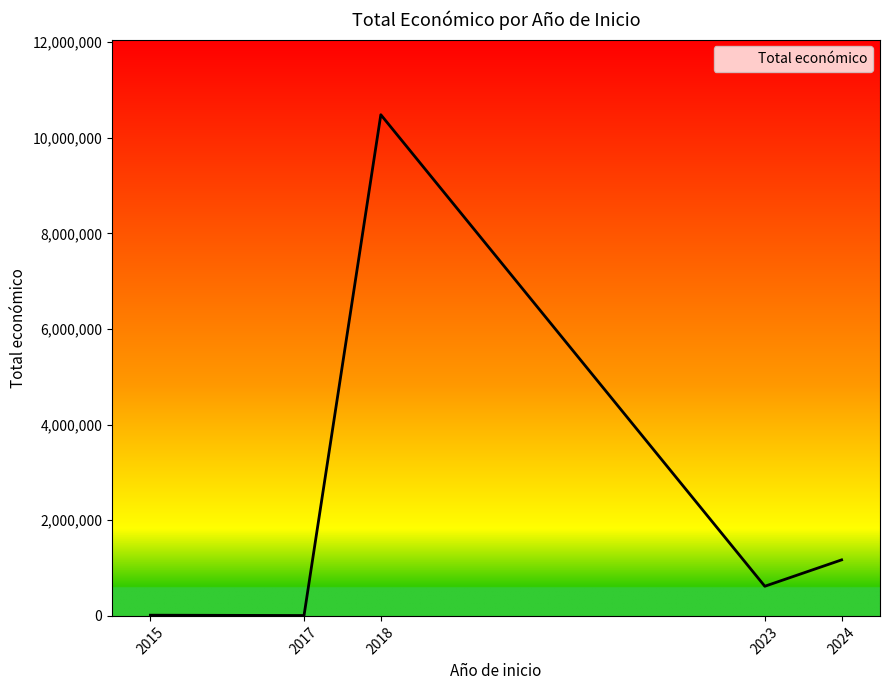

What is the change in value from 2023 to 2024?

+551418